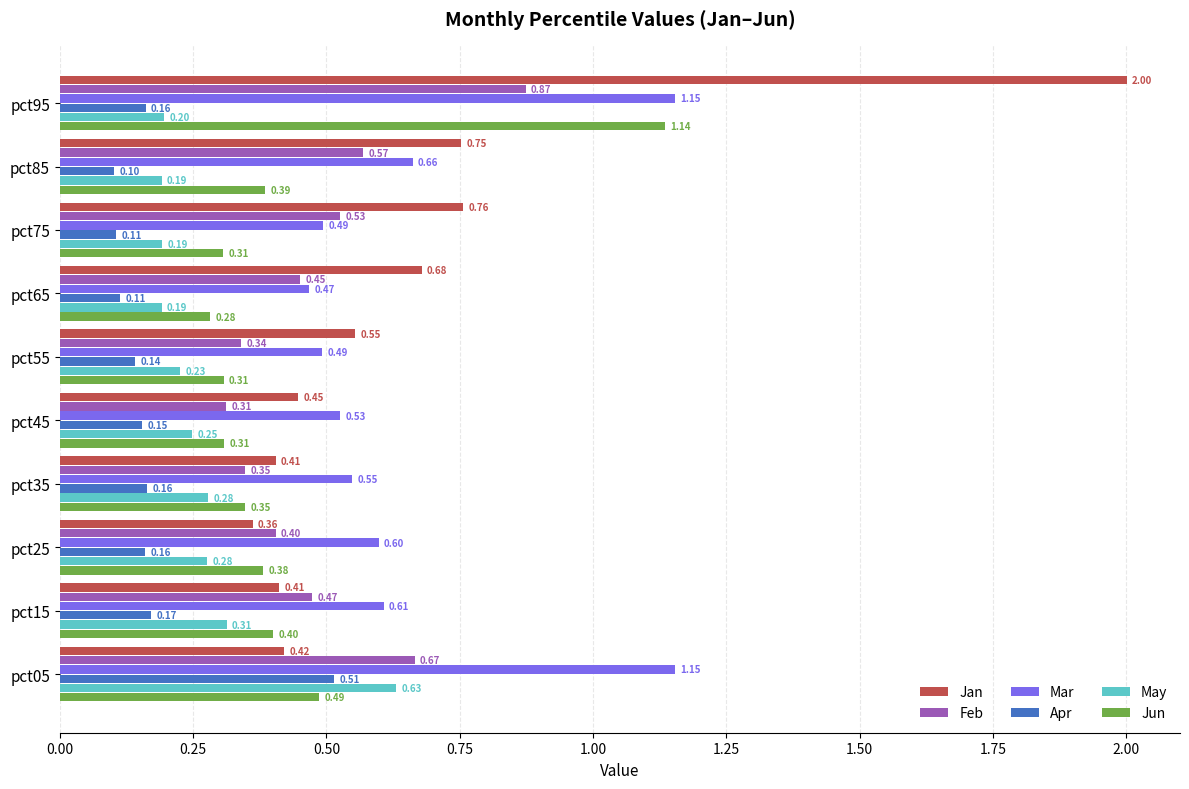

At which category is the sum across all series the highest?

pct95